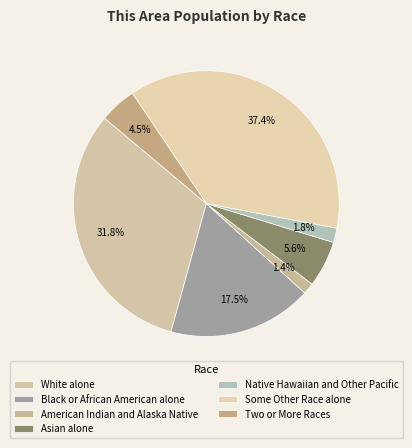

Is Two or More Races the majority of the pie?

No